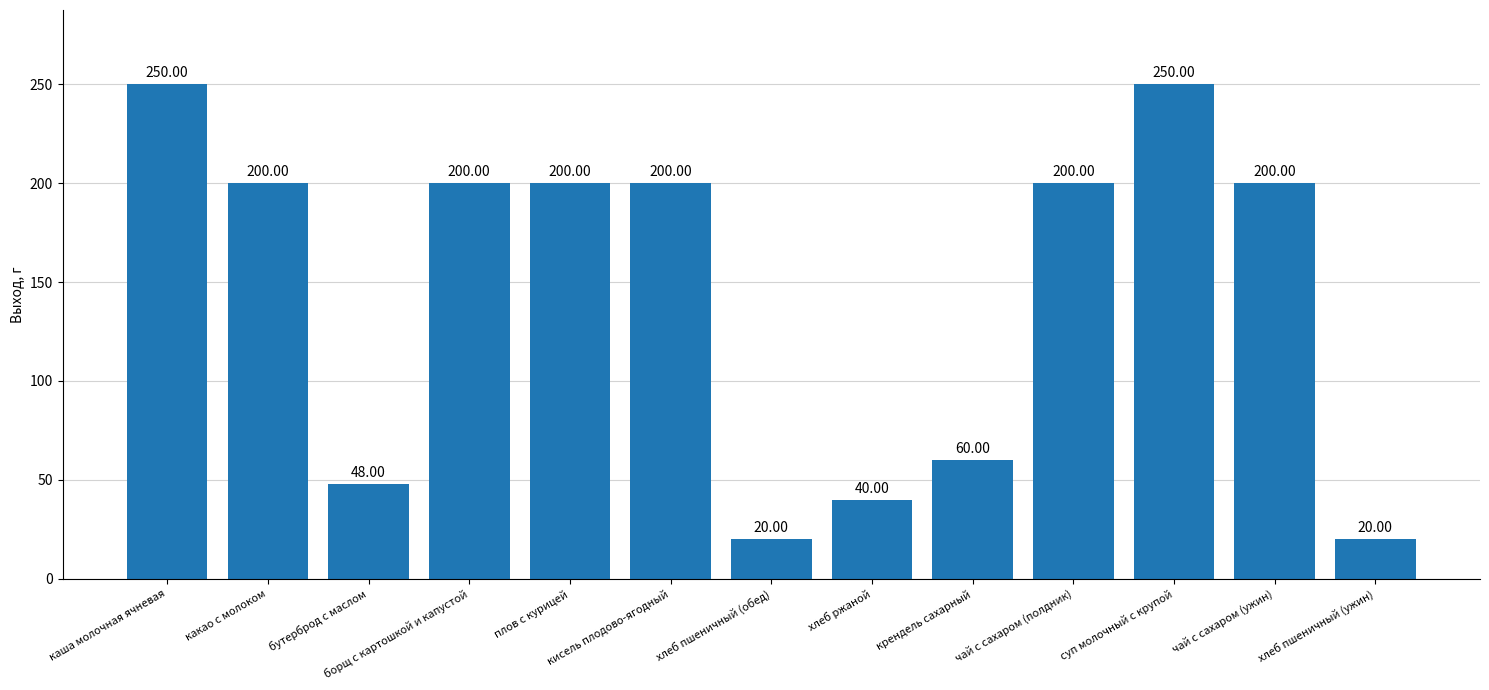

What value does the data have at плов с курицей?

200